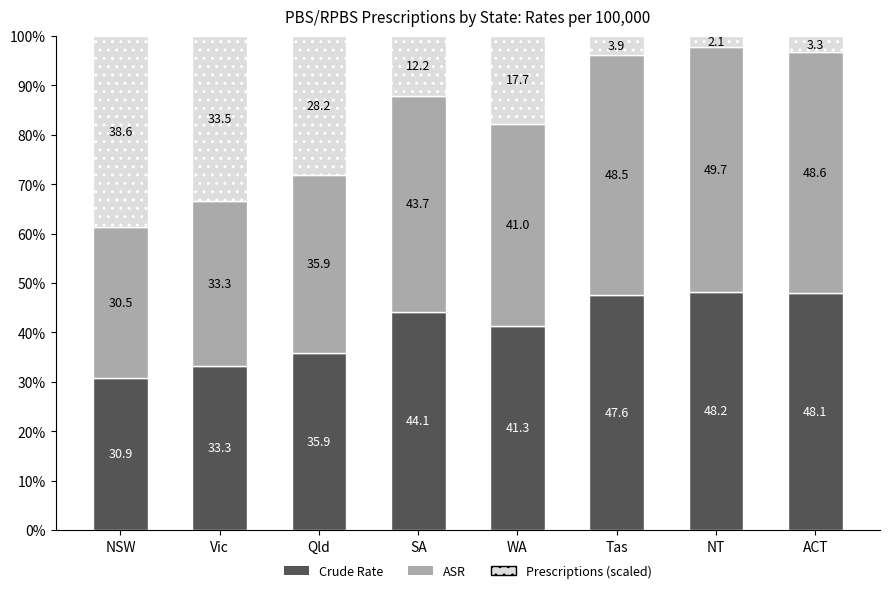

What is the highest value of the Crude Rate series?

48.2